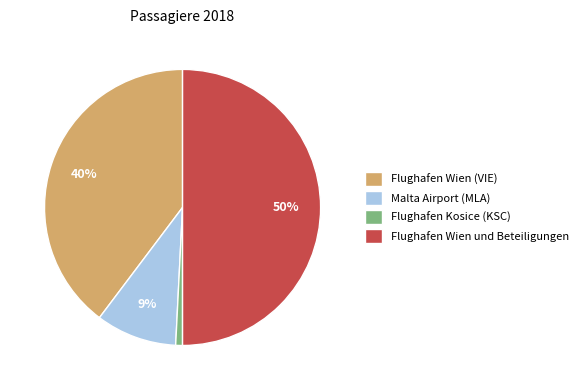

Does Malta Airport (MLA) account for over 50% of the chart?

No